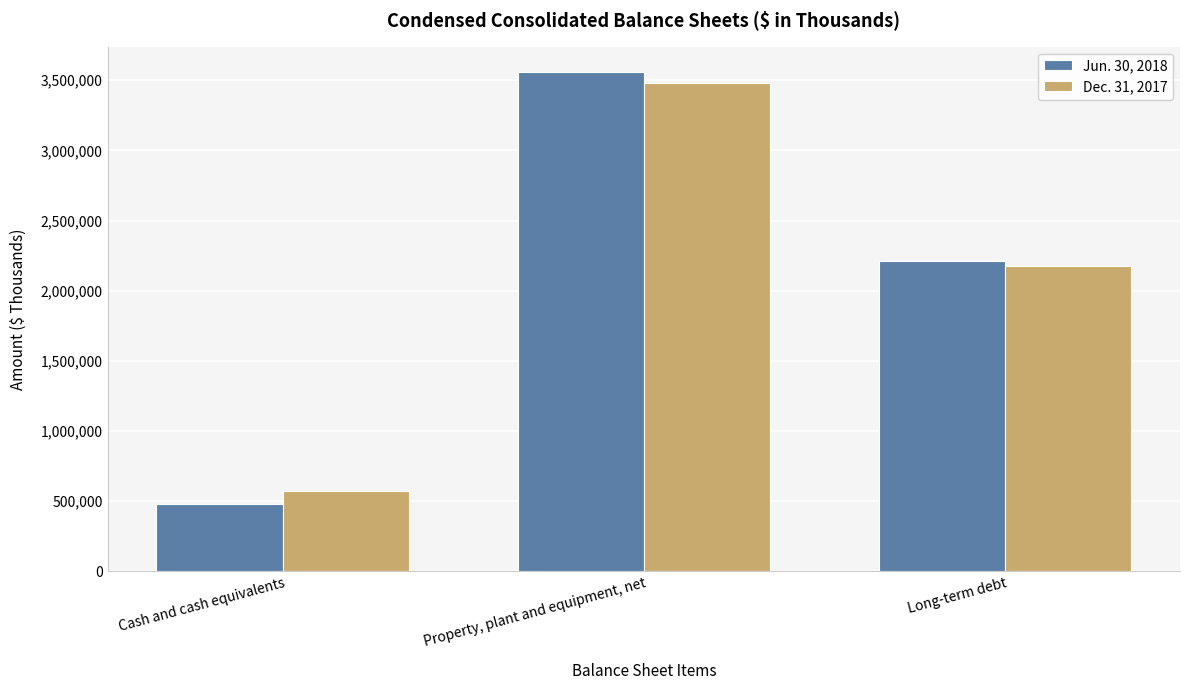

What is the maximum value shown in the chart?

3560524